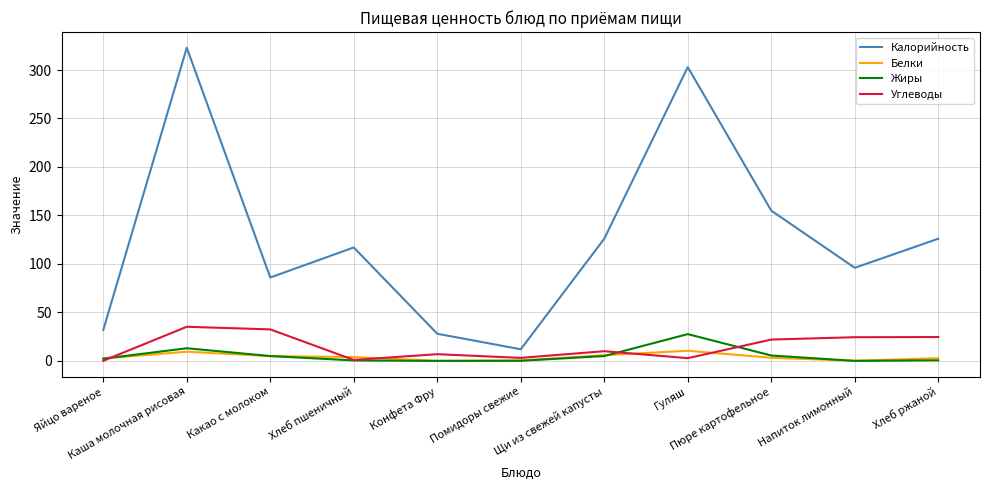

What is the lowest value of the Калорийность series?

12.0